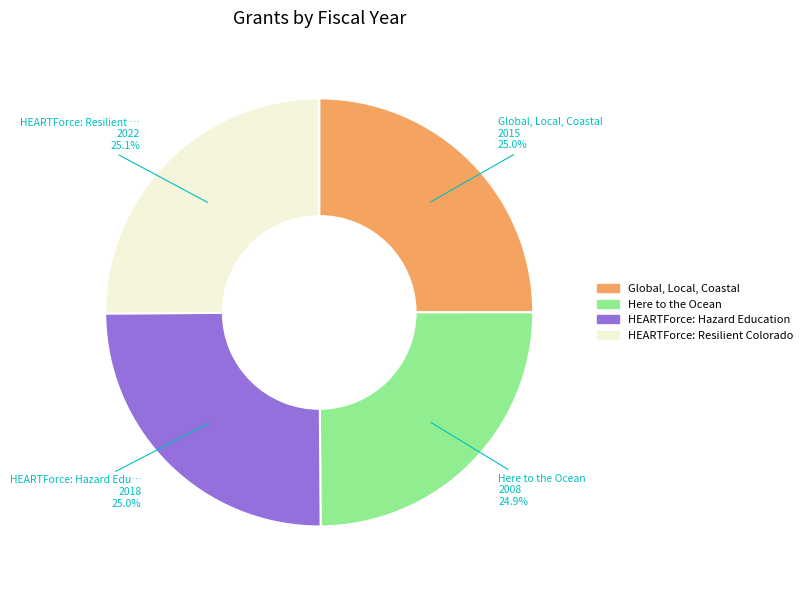

What is the ratio of the value at Global, Local, Coastal to the value at Here to the Ocean?

1.0